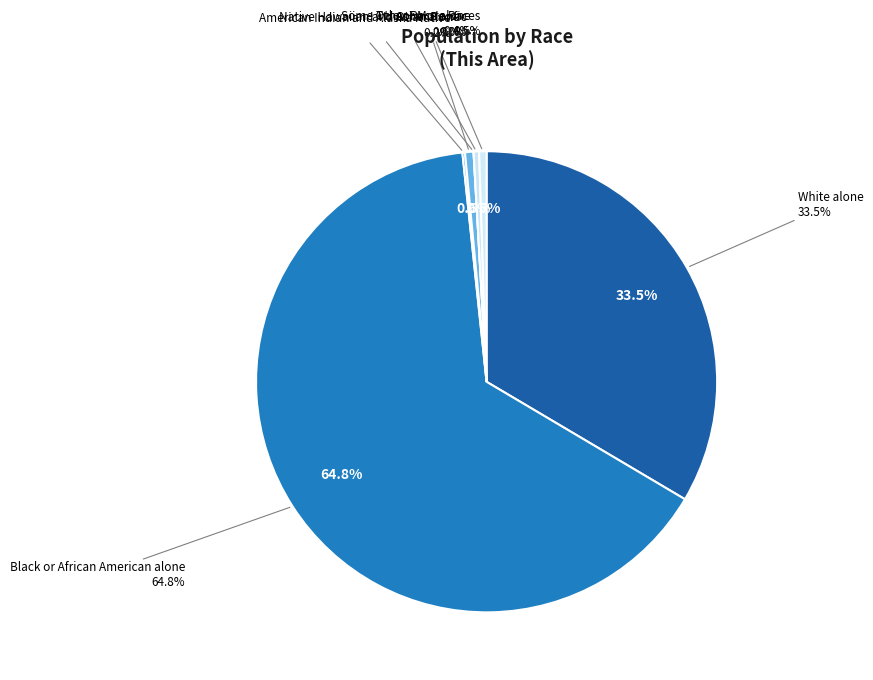

The American Indian and Alaska Native slice represents 10% of the pie. True or false?

False